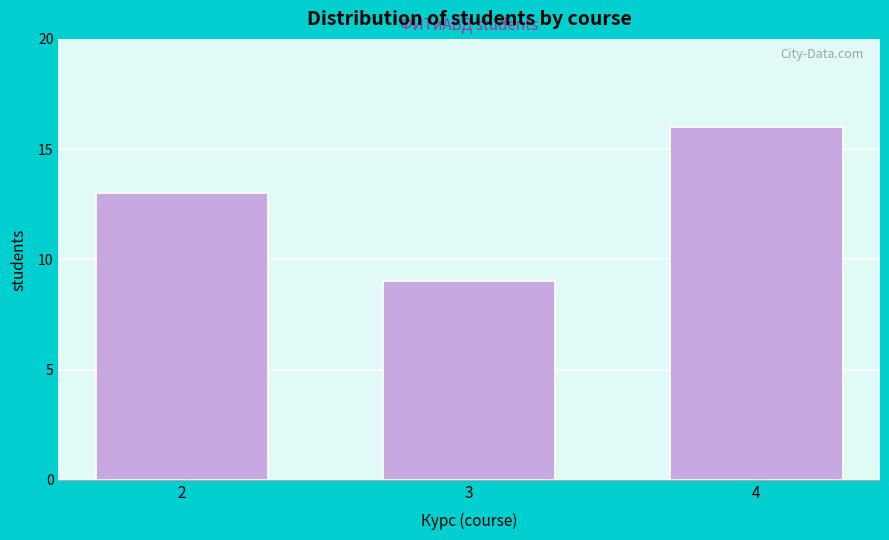

Reading right to left, transcribe all the data shown in this chart.

16	9	13